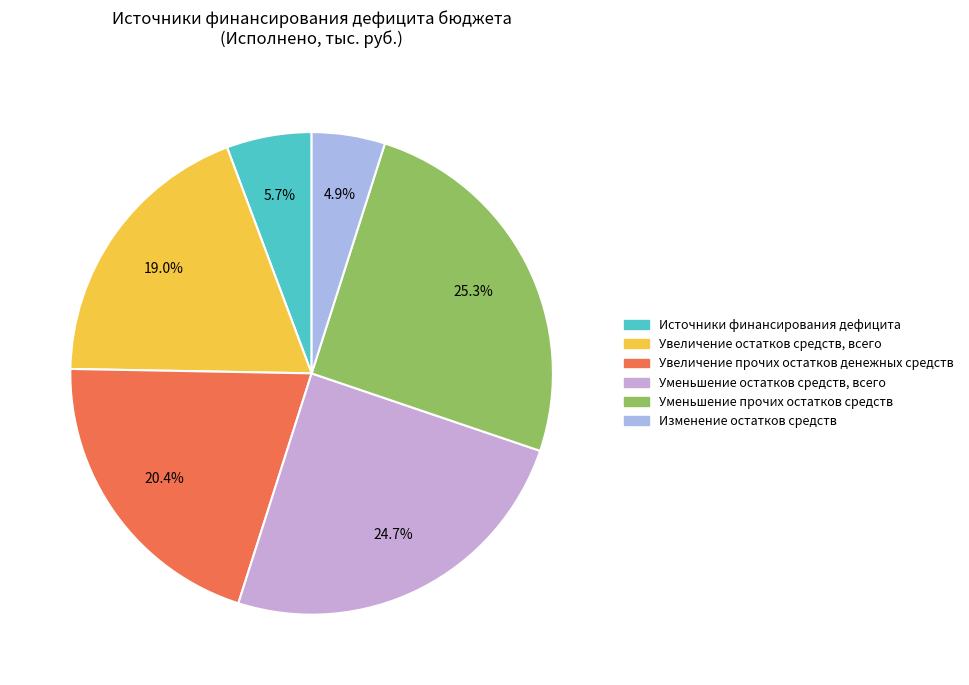

The Источники финансирования дефицита slice represents 20% of the pie. True or false?

False